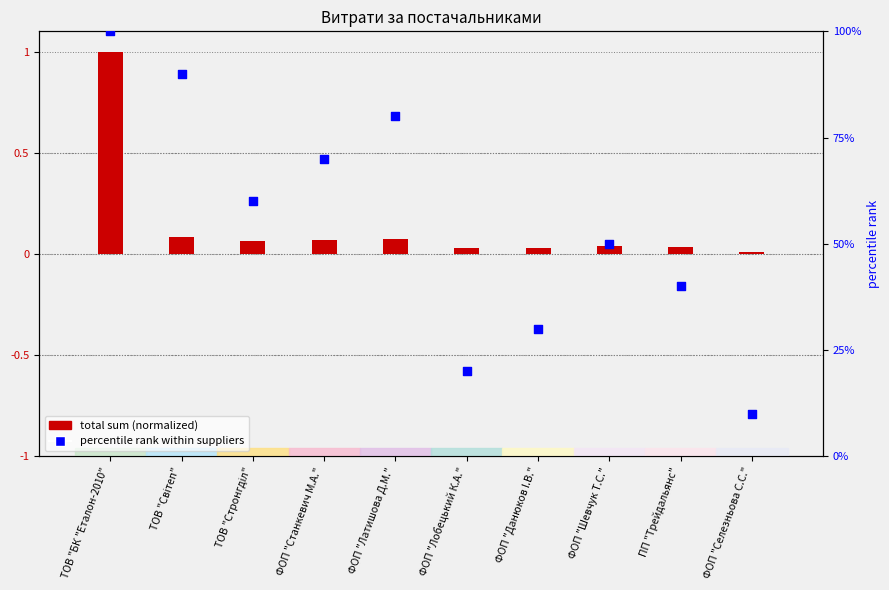

What is the total value across all series at ФОП "Лобецький К.А."?

20.0